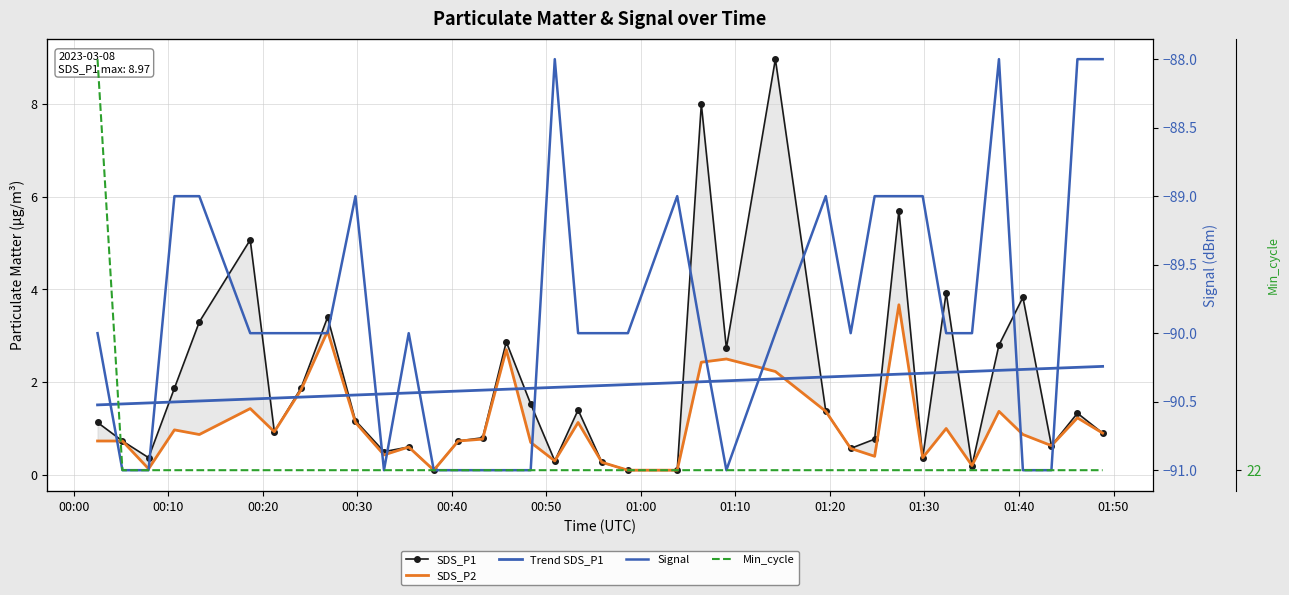

What value does the Min_cycle series have at 00:20?

22.0